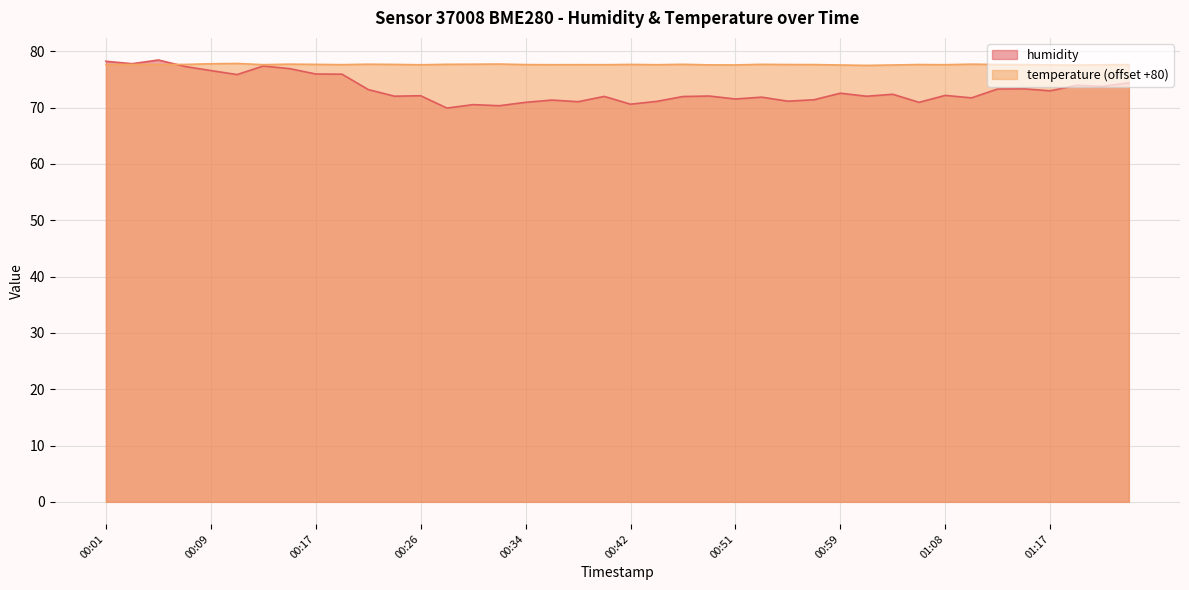

Reading right to left, what are all the values shown in this chart?

humidity: 74.4	73.8	74.0	73.0	73.3	73.3	71.7	72.2	71.0	72.4	72.0	72.6	71.4	71.2	71.9	71.5	72.1	72.0	71.1	70.6	72.0	71.1	71.3	71.0	70.3	70.5	69.9	72.1	72.0	73.2	76.0	76.0	76.9	77.4	75.9	76.6	77.3	78.5	77.8	78.2
temperature: 77.7	77.6	77.6	77.6	77.7	77.7	77.7	77.6	77.7	77.6	77.5	77.6	77.7	77.7	77.7	77.6	77.6	77.7	77.6	77.7	77.6	77.6	77.6	77.7	77.8	77.7	77.7	77.6	77.7	77.7	77.6	77.7	77.7	77.6	77.8	77.8	77.7	77.7	77.7	77.7